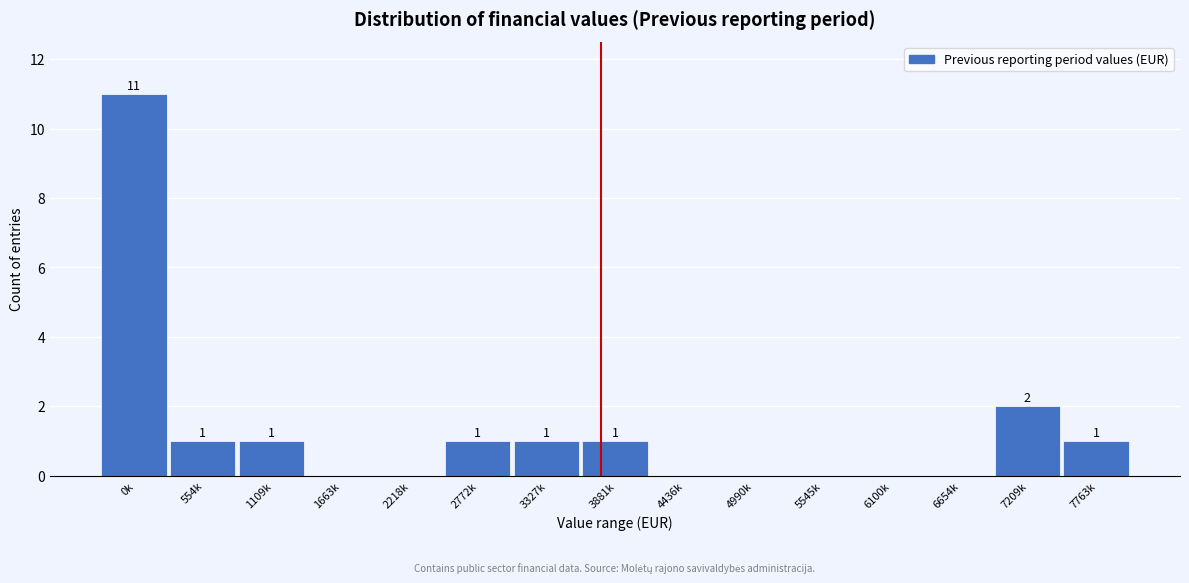

Reading left to right, what are all the values shown in this chart?

0k=11	554k=1	1109k=1	1663k=0	2218k=0	2772k=1	3327k=1	3881k=1	4436k=0	4990k=0	5545k=0	6100k=0	6654k=0	7209k=2	7763k=1